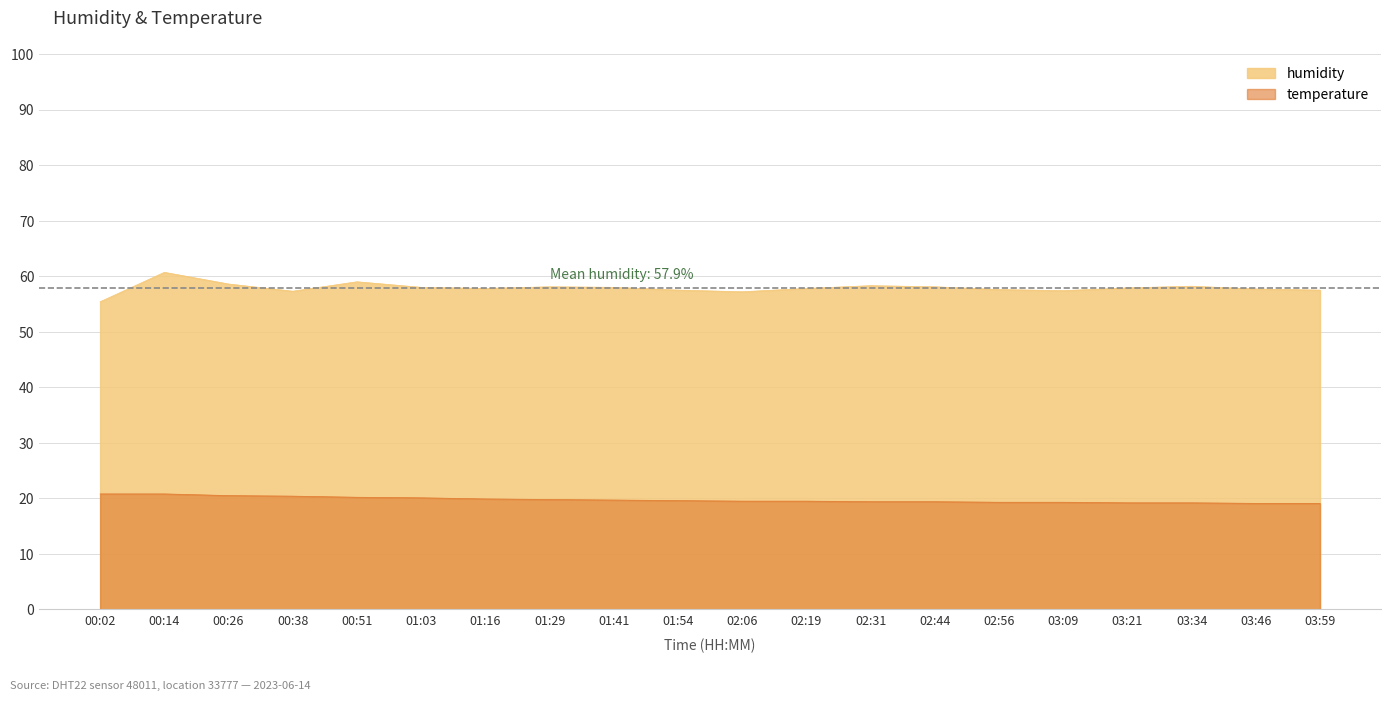

What is the label of the 1st point from the right?

03:59